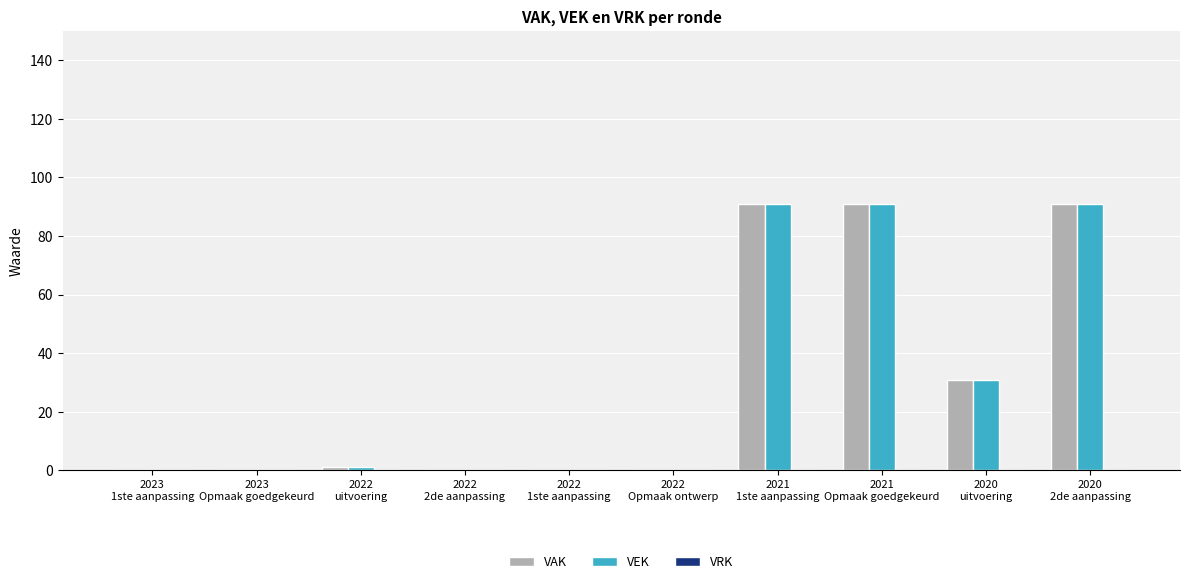

How many groups of bars are there?

10